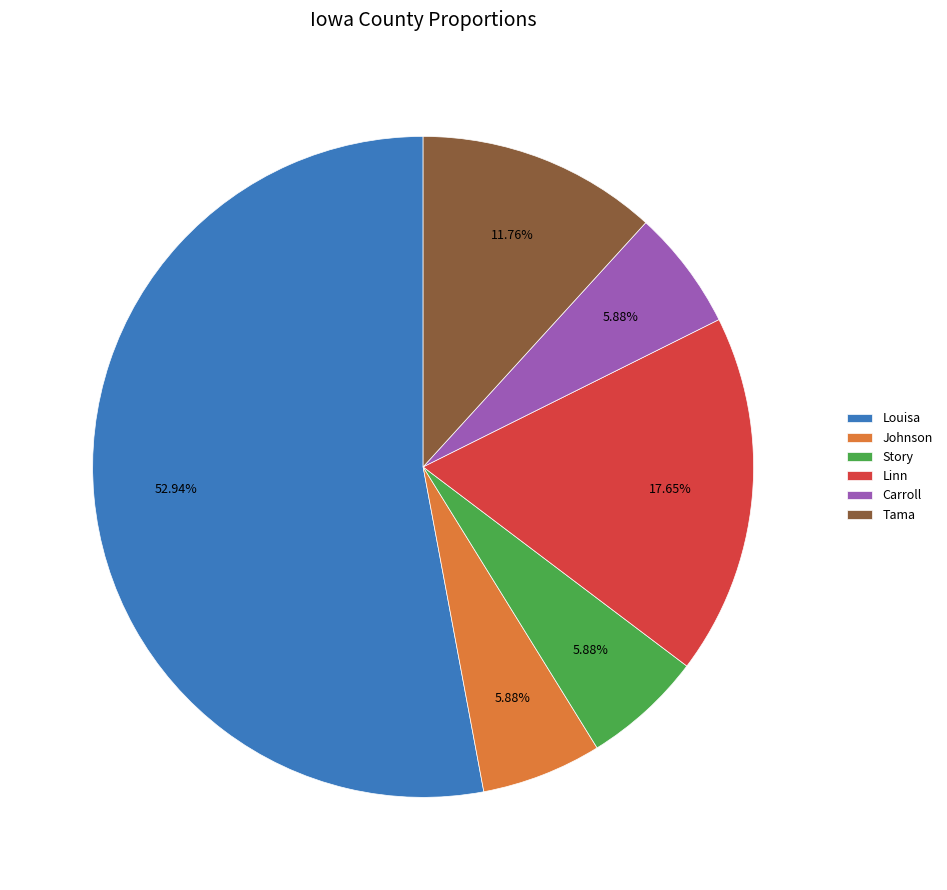

Which category accounts for the majority?

Louisa